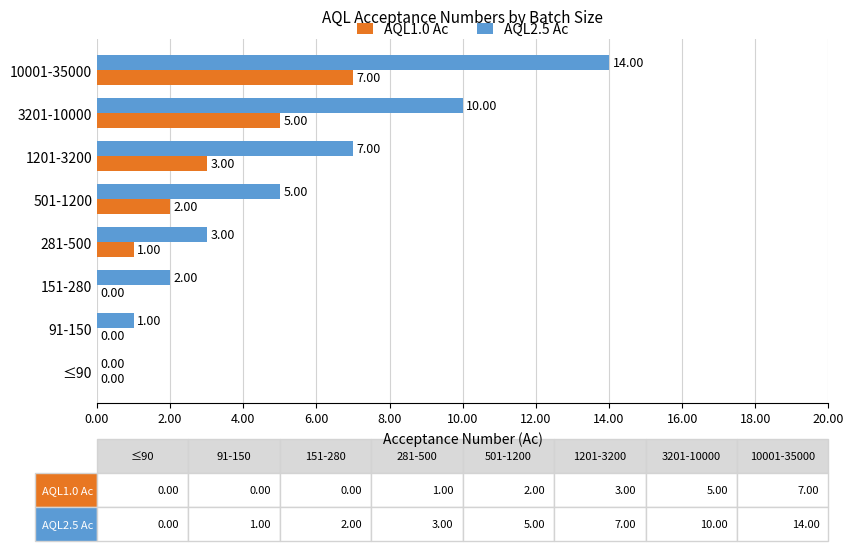

At which label does AQL1.0 Ac reach its peak?

10001-35000